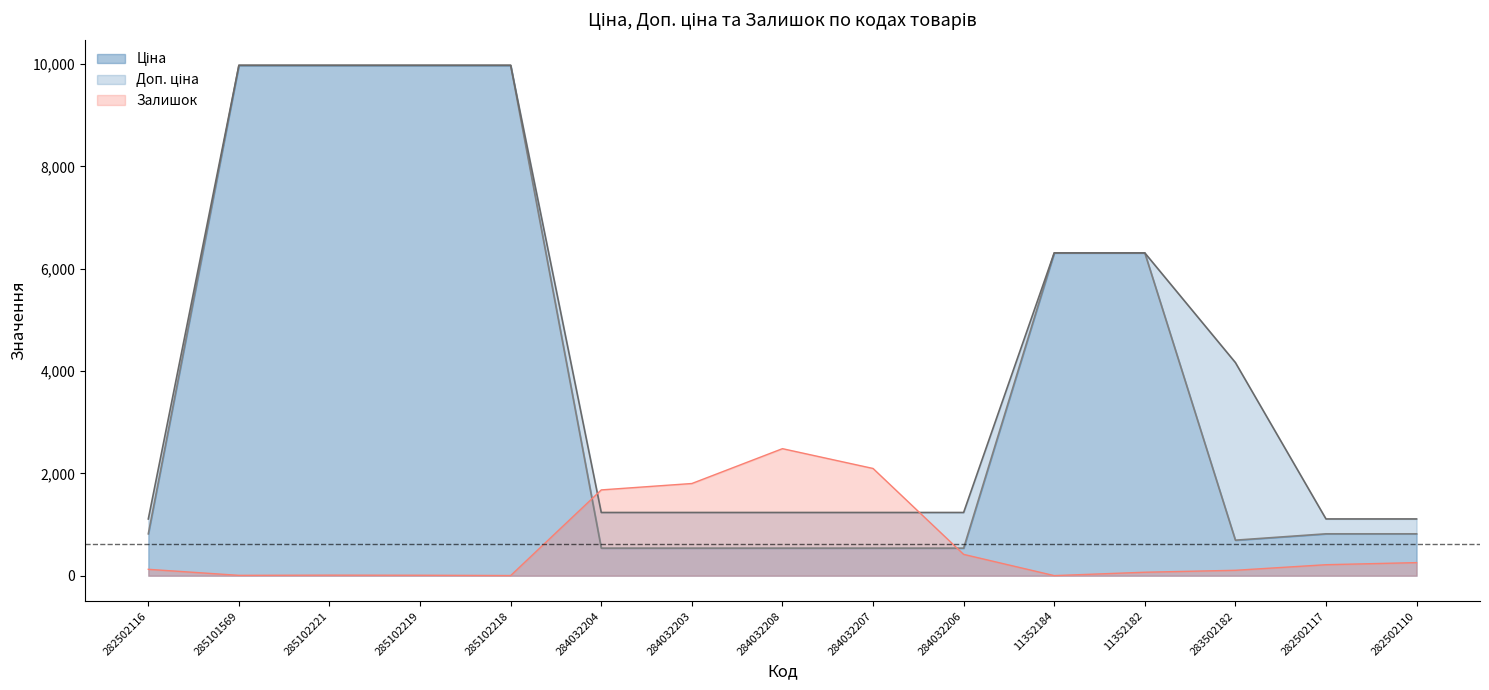

Which series has the largest total across all categories?

Доп. ціна